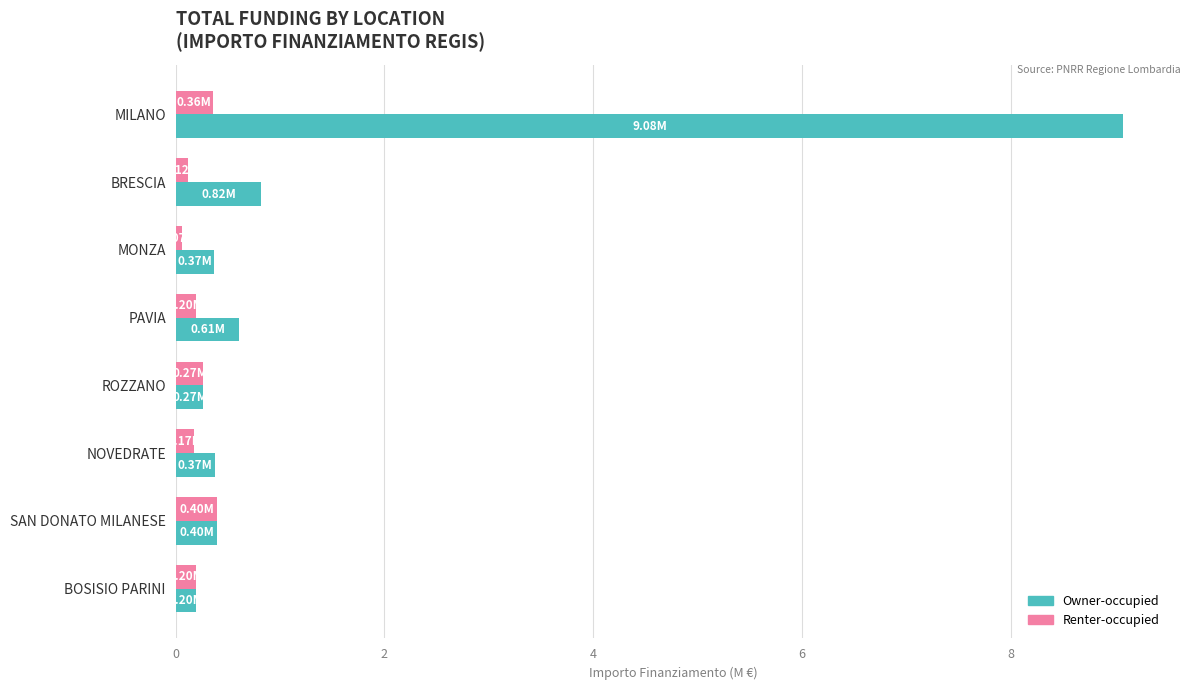

Count the number of categories in the chart.

8